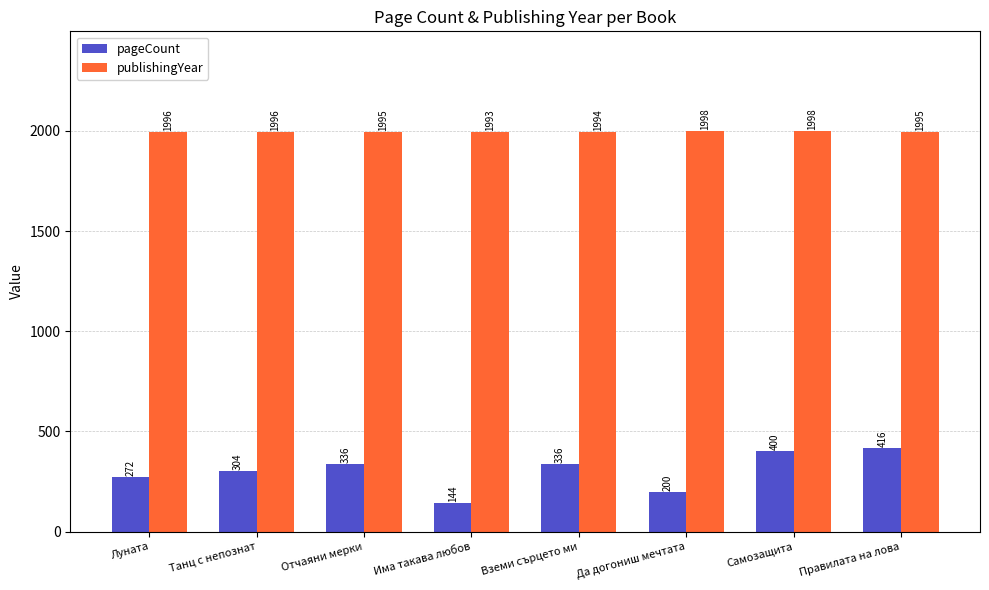

What is the smallest value displayed?

144